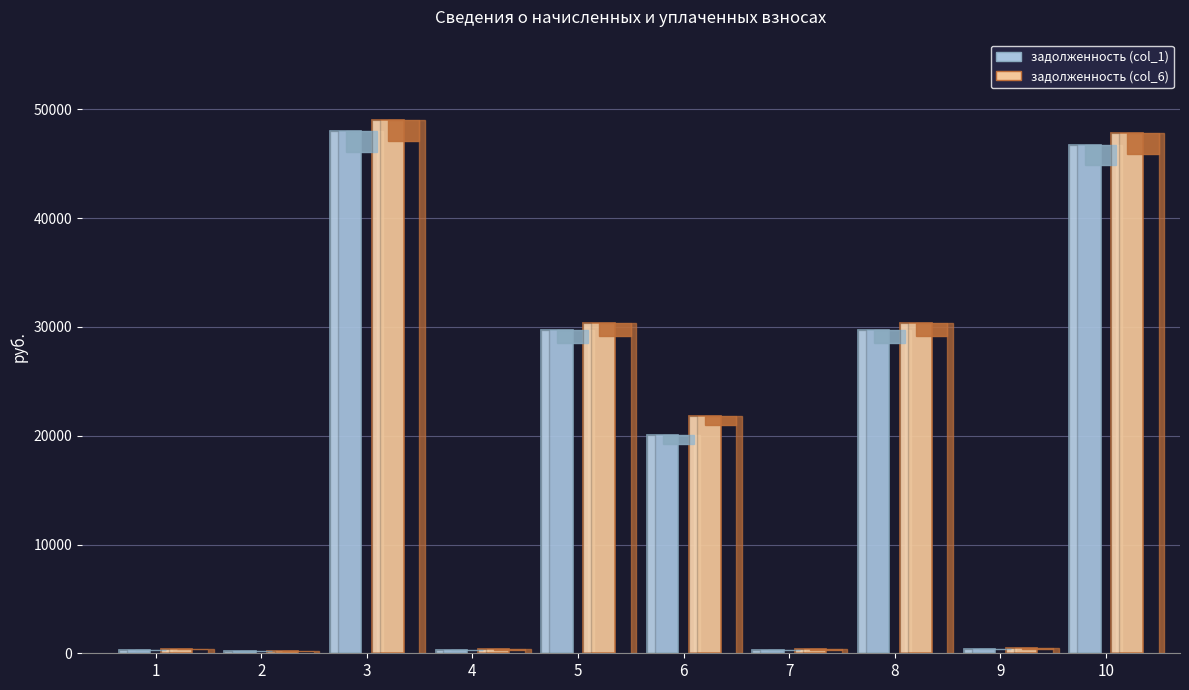

What is the difference between the second highest and second lowest values in the задолженность (col_6) series?

47487.5